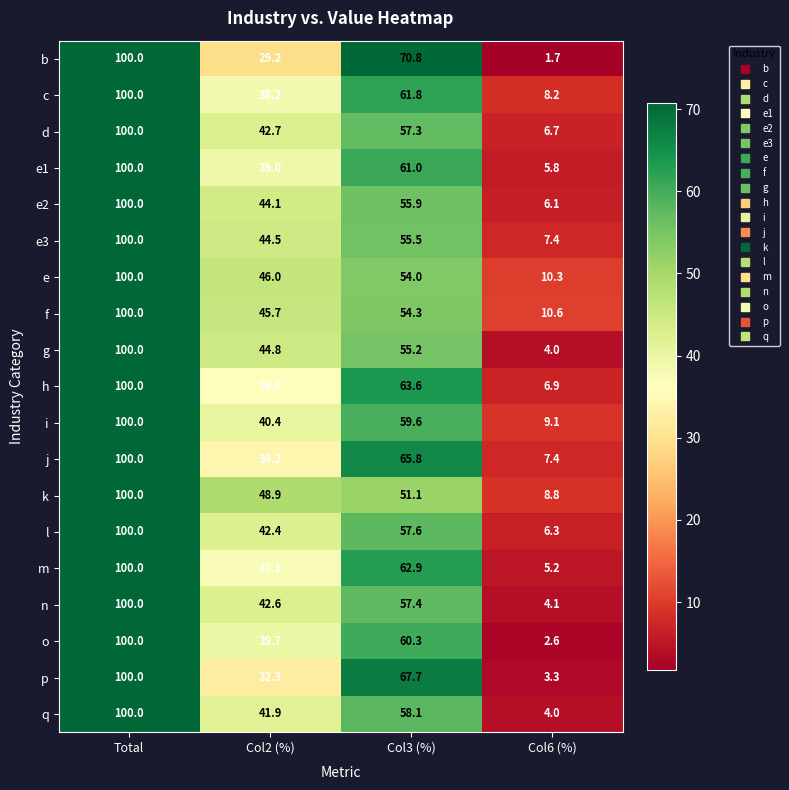

What is the difference between the highest and lowest values at Col6 (%)?

8.9